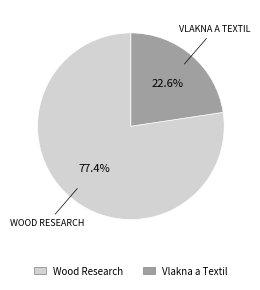

To the nearest percent, what percentage of the pie is Vlakna a Textil?

23%